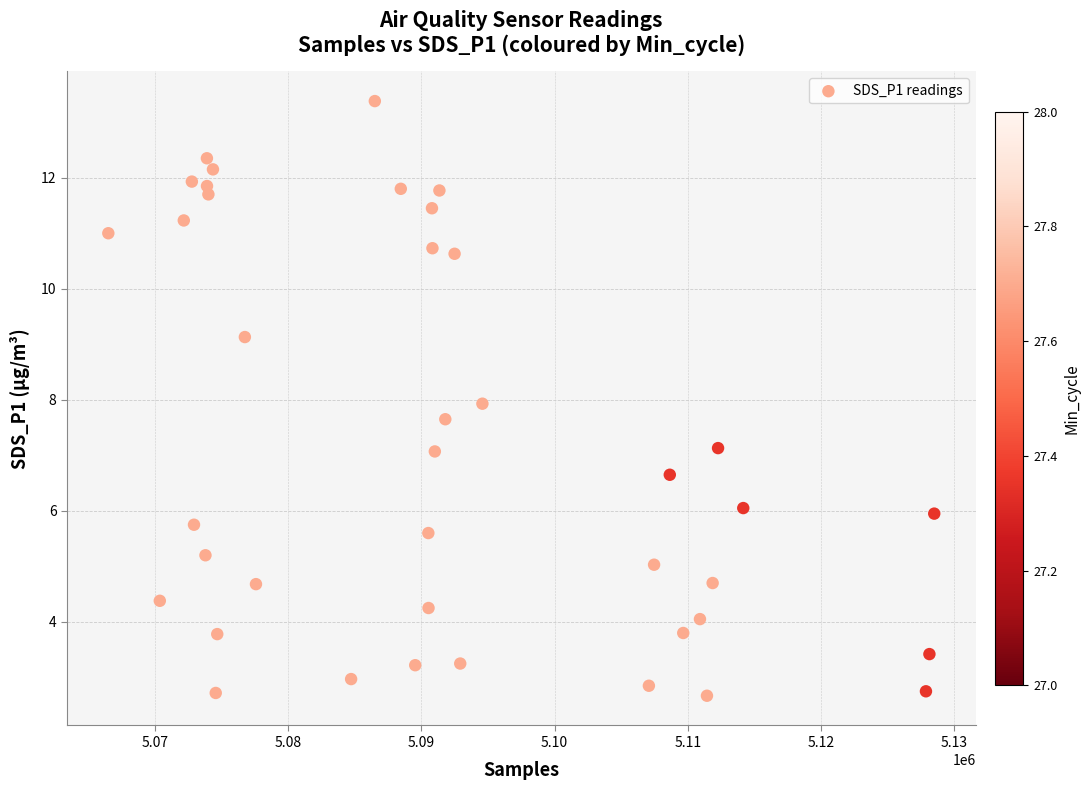

What is the range of X values (max minus min)?

62018.0